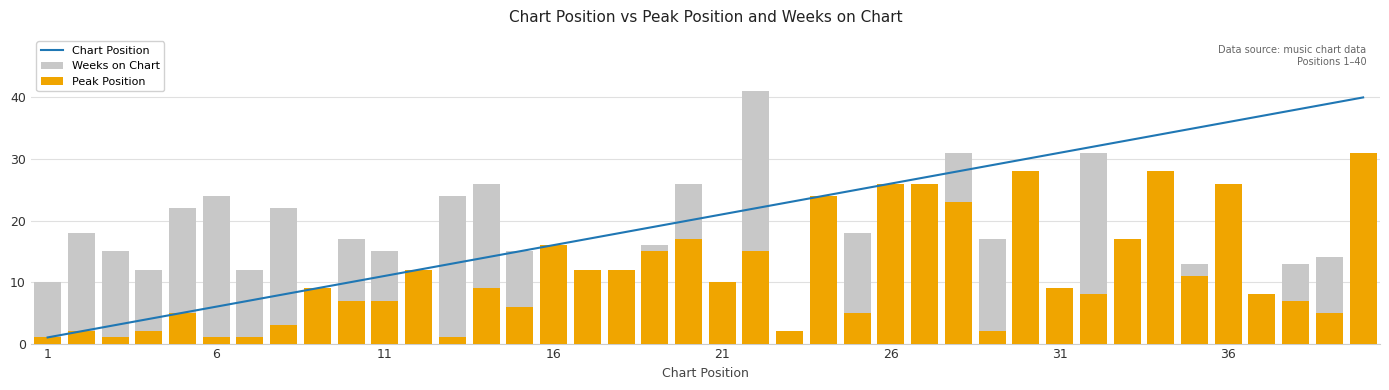

What is the difference between the second highest and minimum values in the Chart Position series?

38